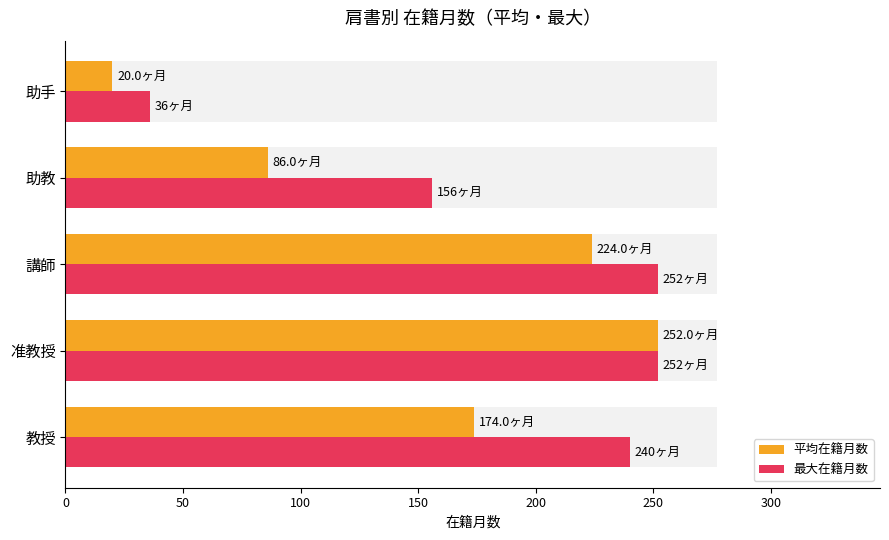

Which series has the widest spread of values?

平均在籍月数